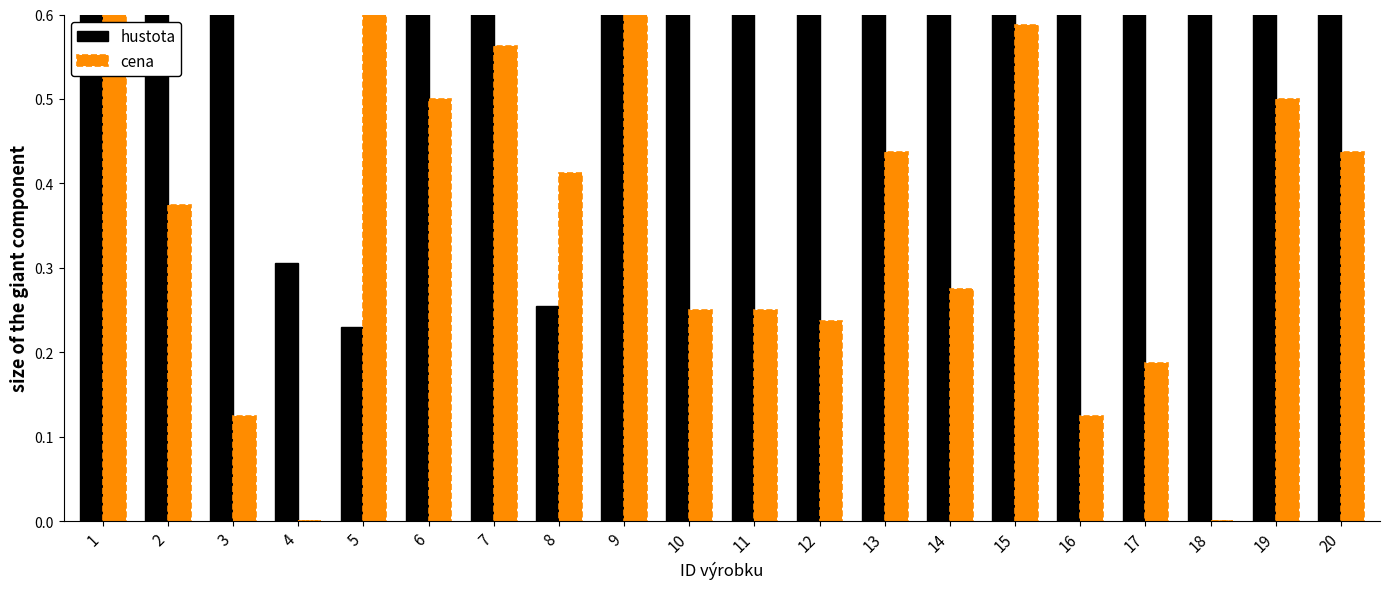

Rank the series at 13 from highest to lowest value.

hustota, cena